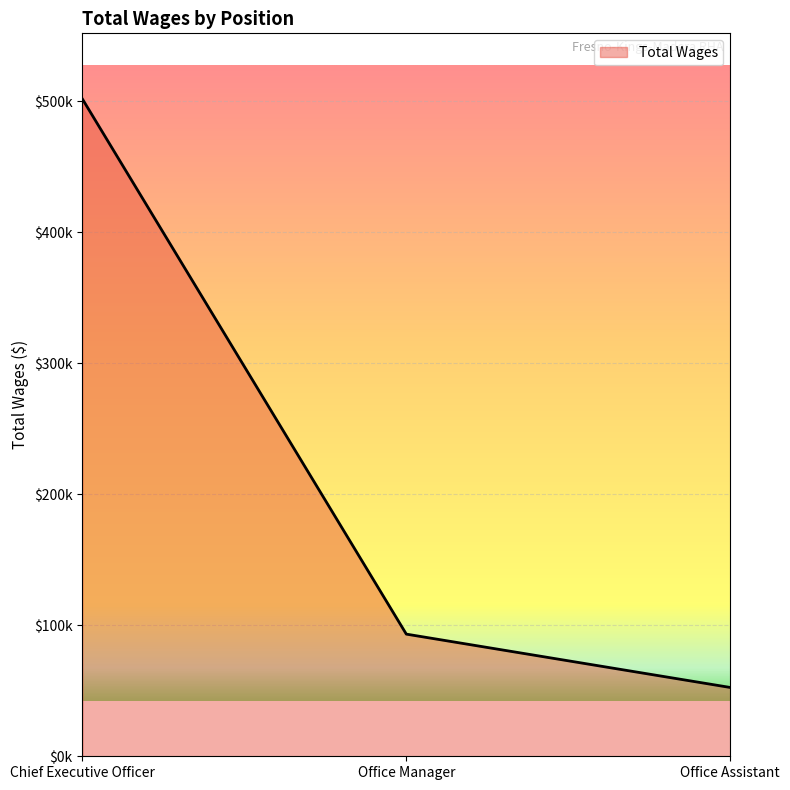

What is the ratio of the value at Chief Executive Officer to the value at Office Manager?

5.4